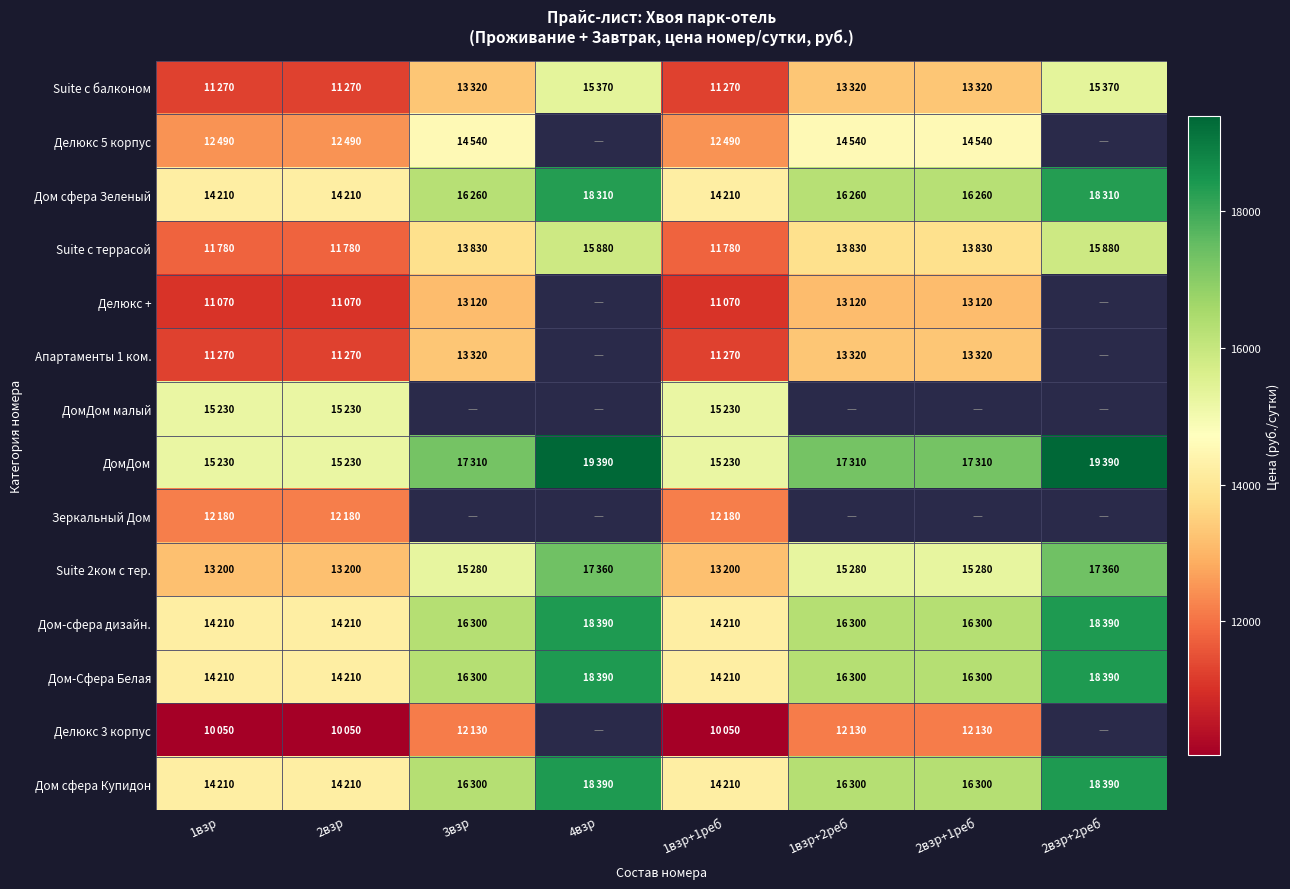

What is the spread (max minus min) of values at 1взр+1реб?

5180.0